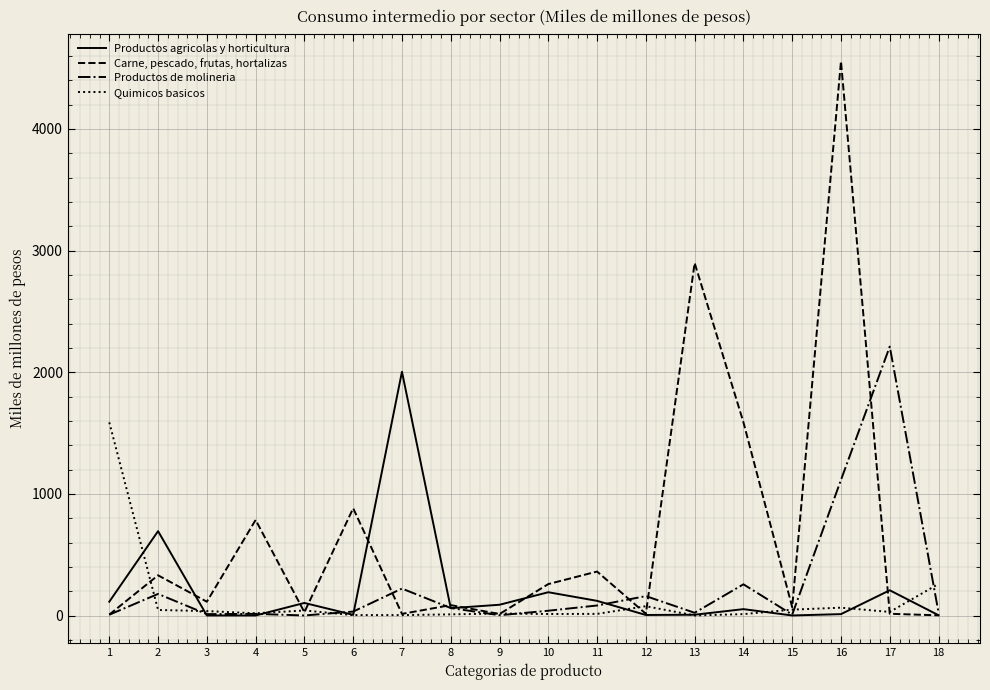

What is the difference between the Productos agricolas y horticultura values at 8 and 16?

49